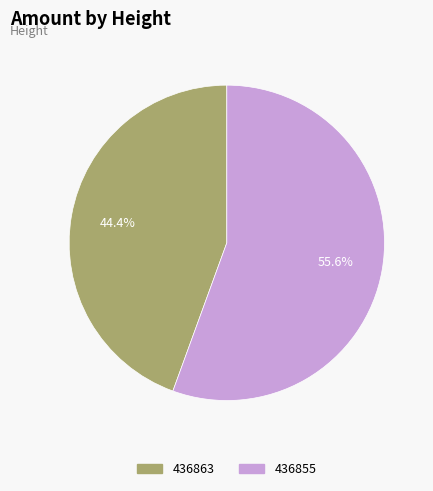

Which has a higher value, 436855 or 436863?

436855